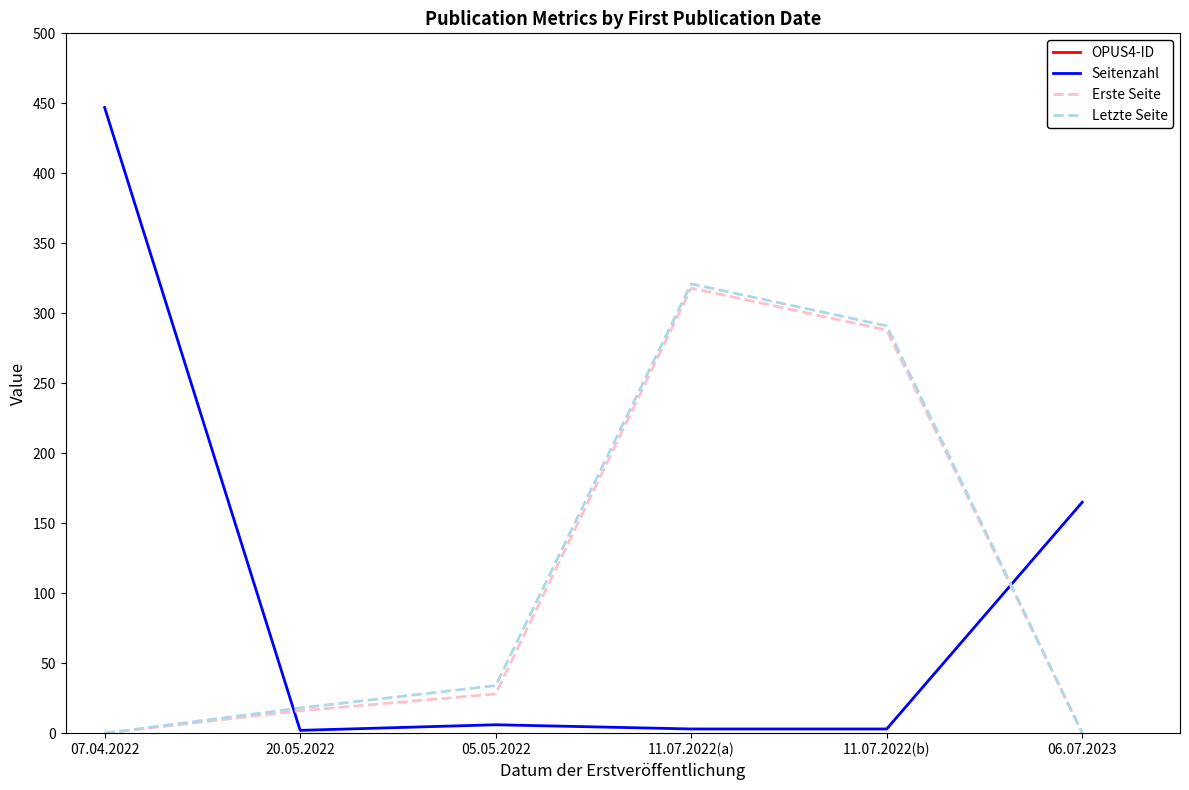

What is the value of the Erste Seite point at the 3rd from the left?

28